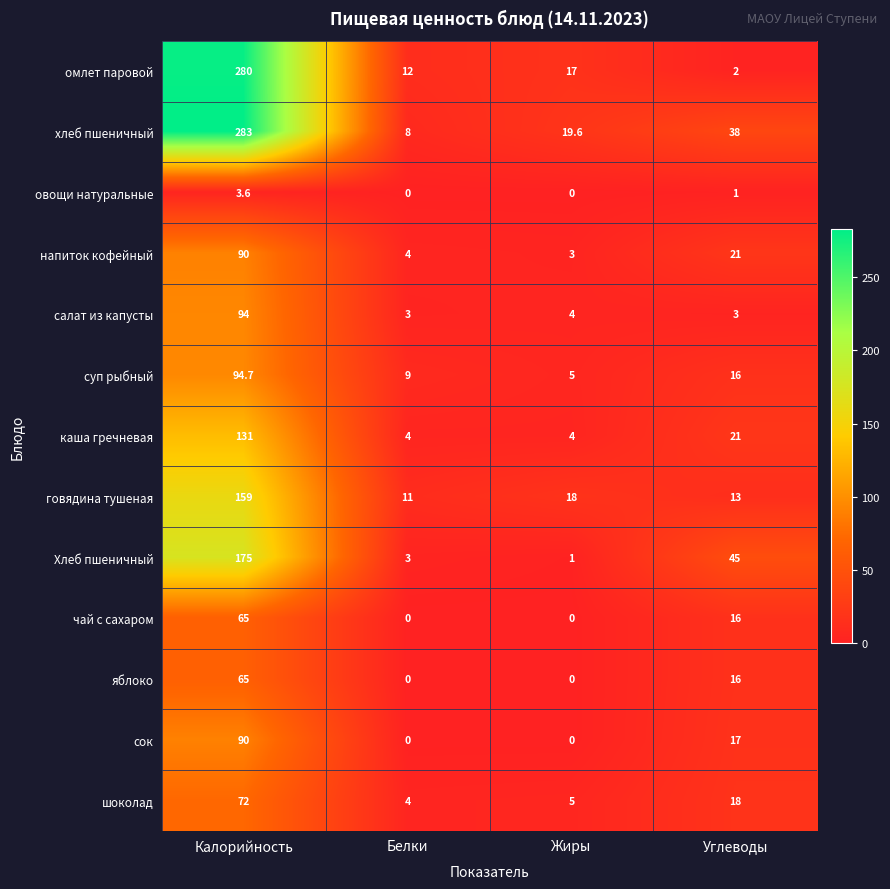

Which series changed the most between Калорийность and Углеводы?

омлет паровой